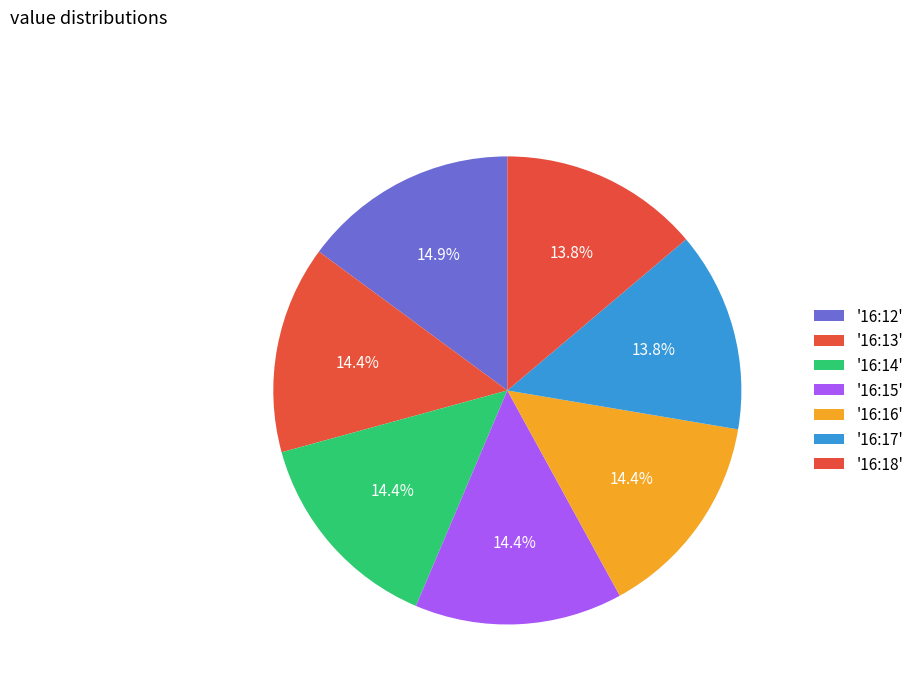

Does any single category account for the majority?

No